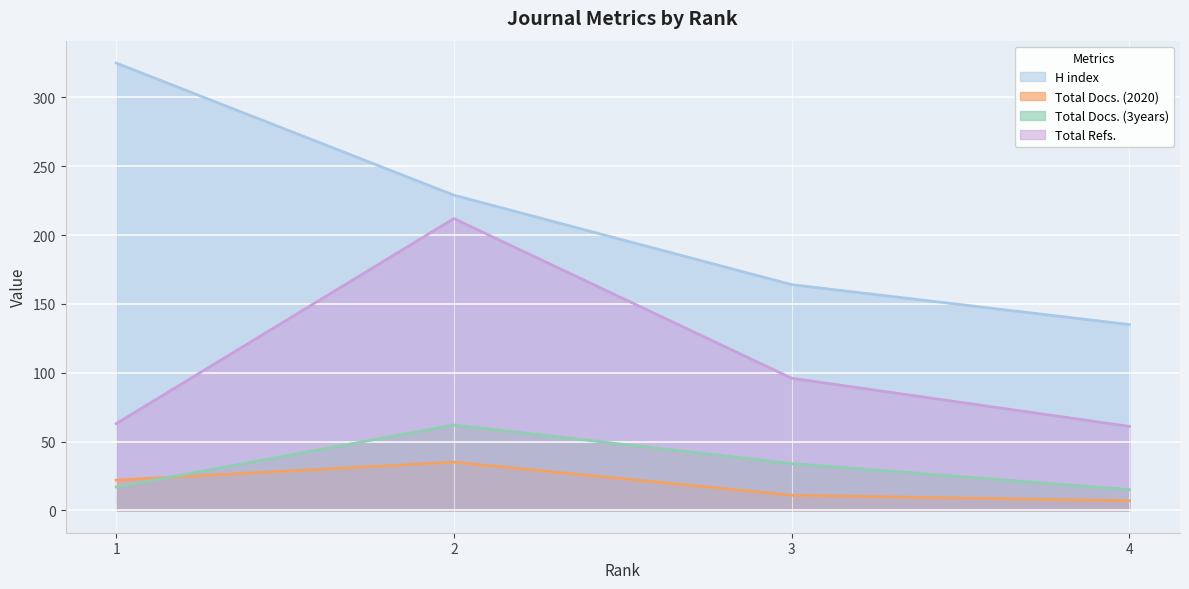

How many series are shown in this chart?

4